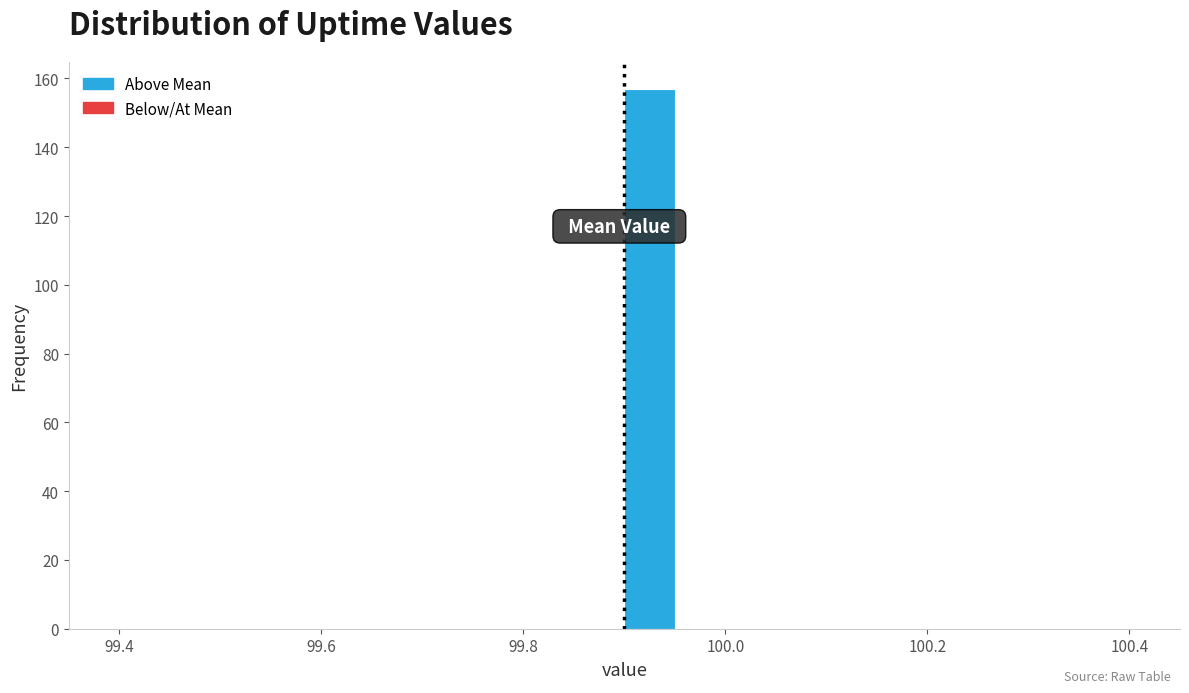

Read against the x-axis, roughly where is the centre of the tallest bar?

99.92